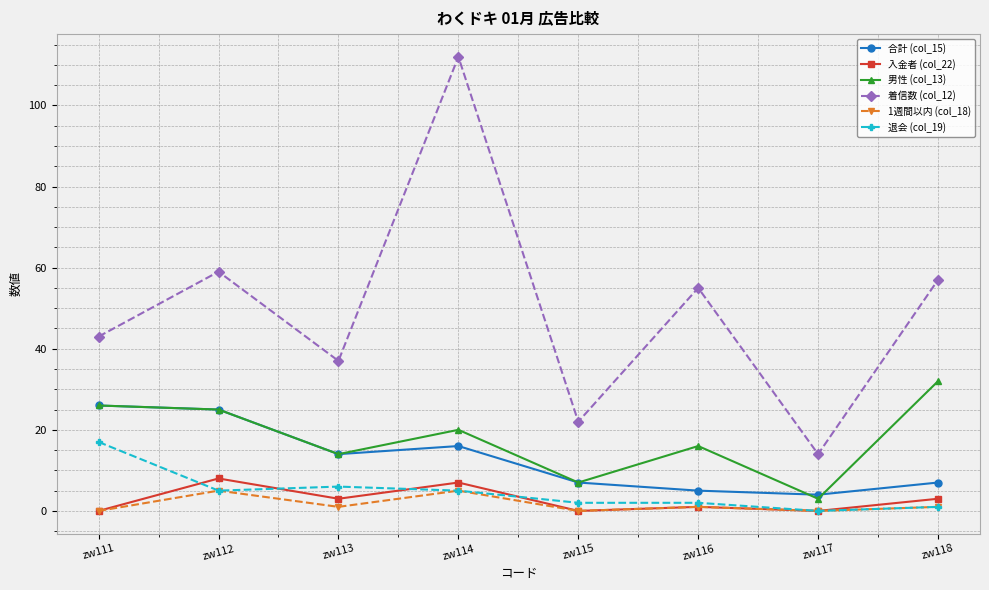

The 着信数 (col_12) series shows 65 at zw111. True or false?

False